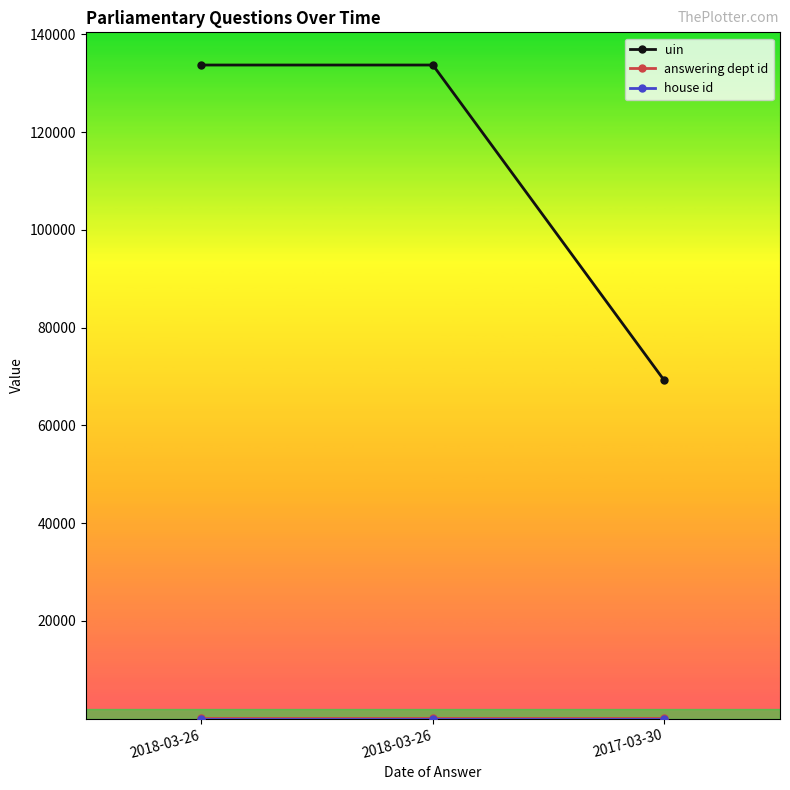

Between 2018-03-26 and 2017-03-30, which series saw the biggest shift?

uin